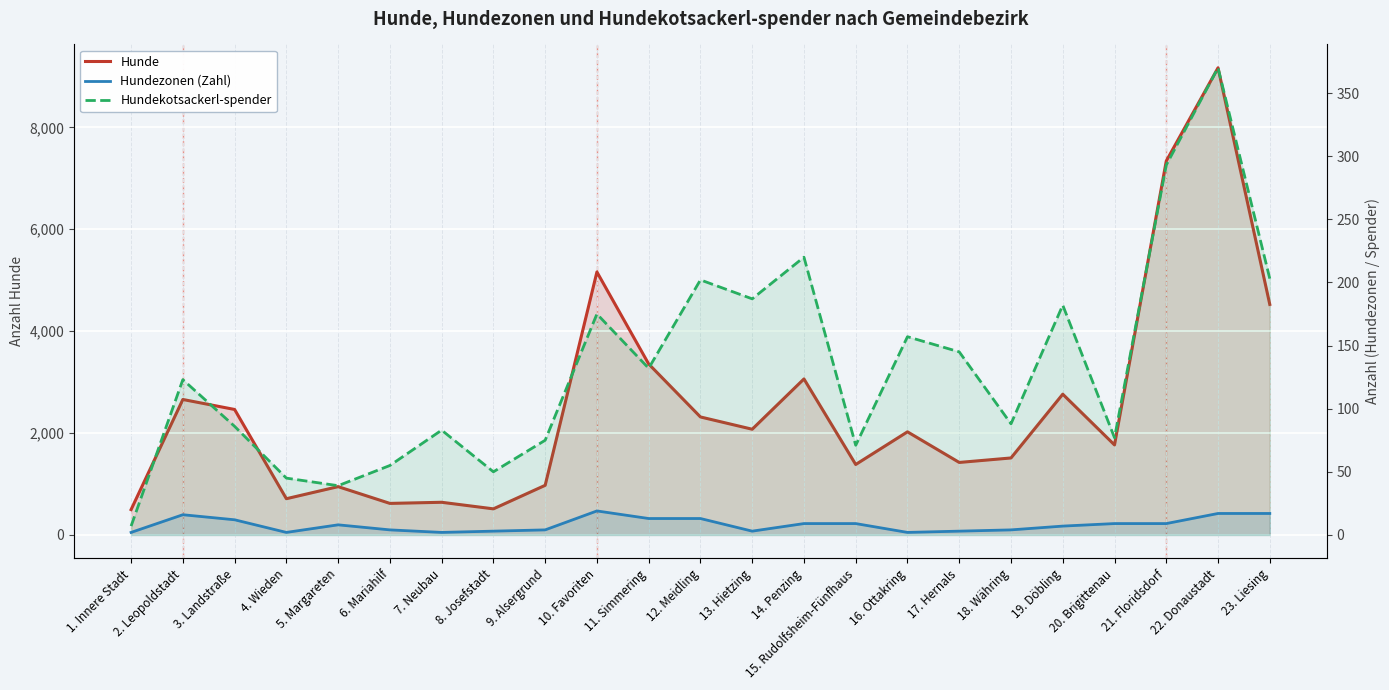

Which category has the highest value in the Hundezonen (Zahl) series?

10. Favoriten